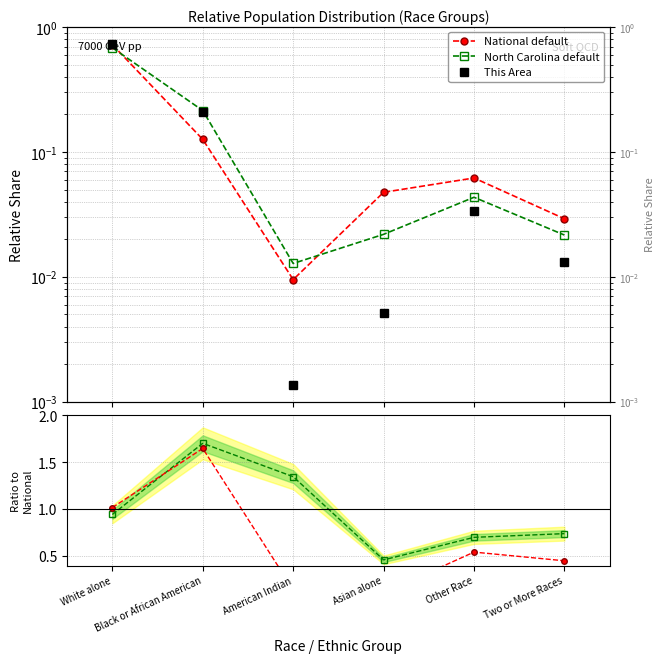

What is the label of the 3rd point from the right?

Asian alone